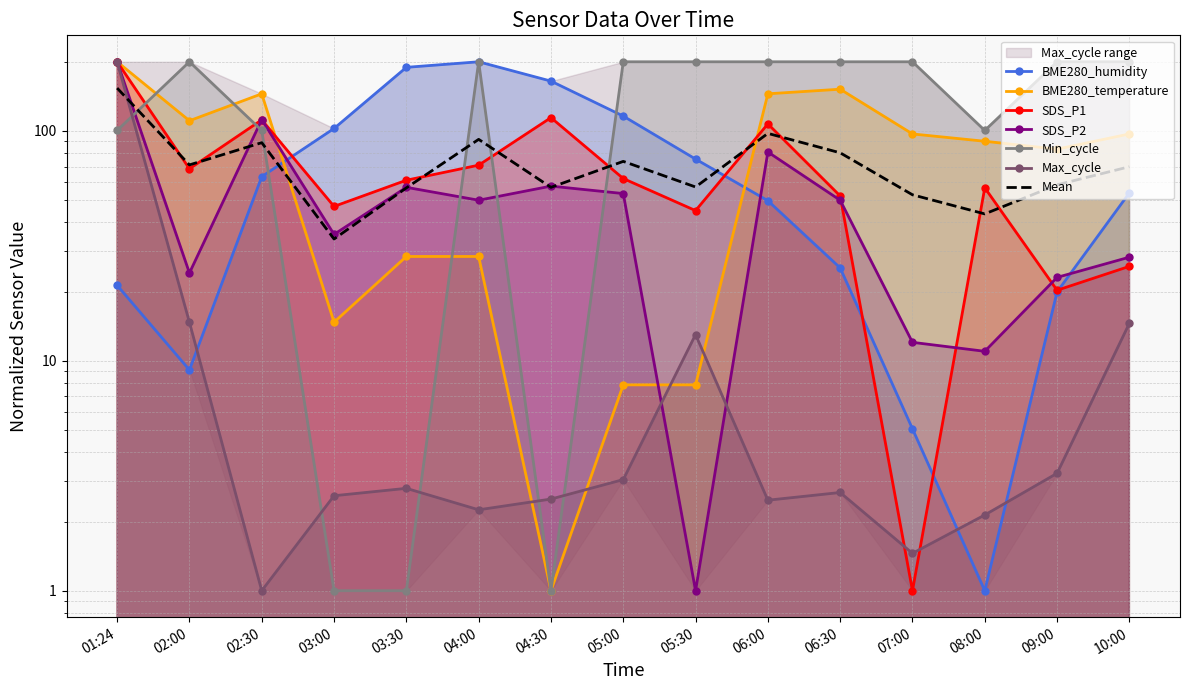

Where is the first local minimum for SDS_P2?

02:00